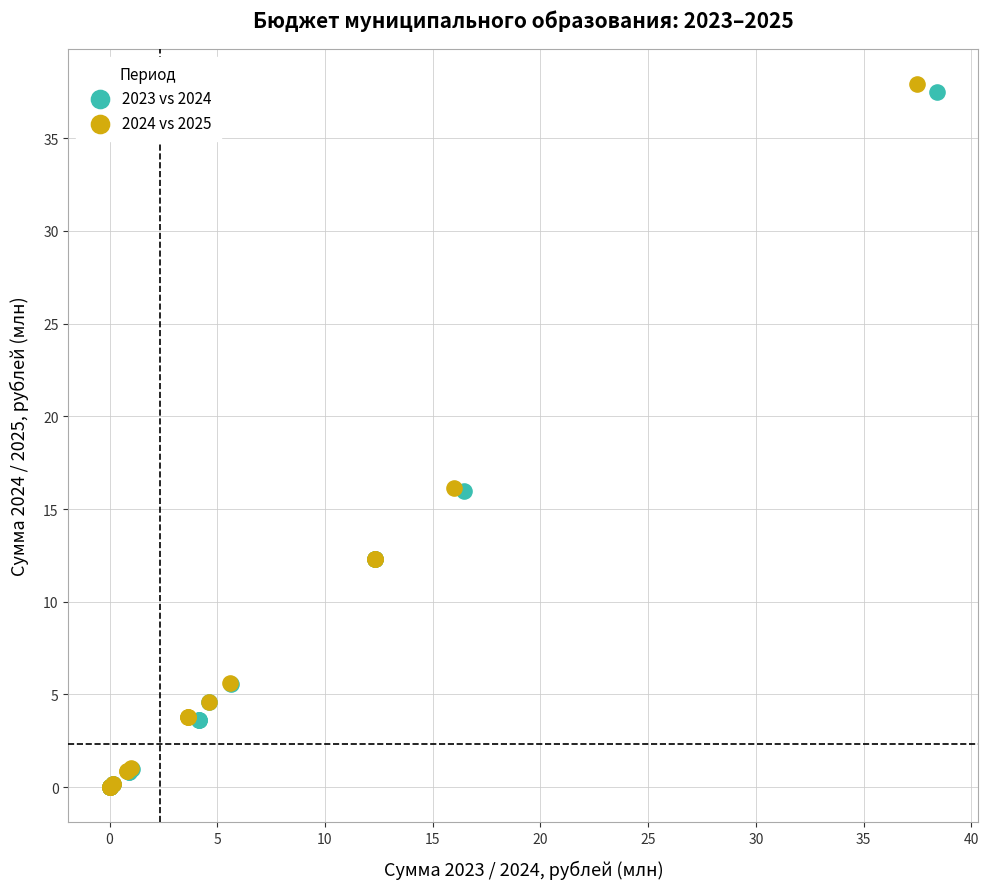

Which series has the largest Y range (max minus min)?

2024 vs 2025